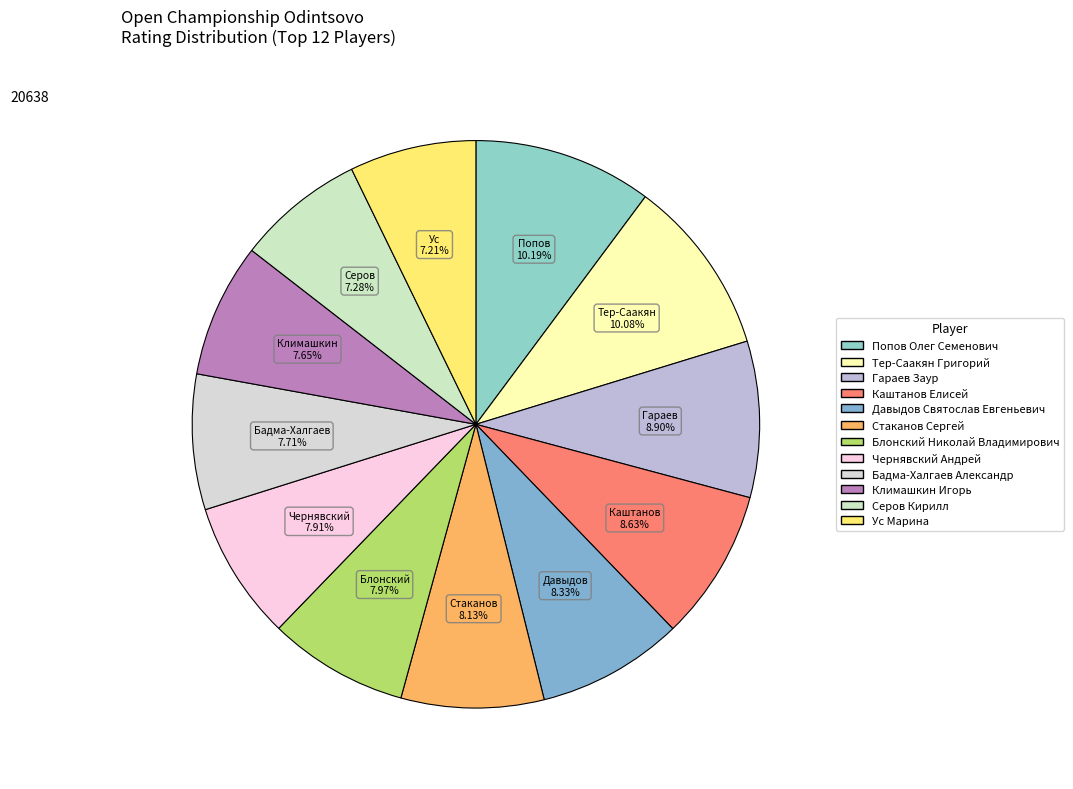

Combined, what portion of the pie is Попов Олег Семенович and Ус Марина?

17.4%